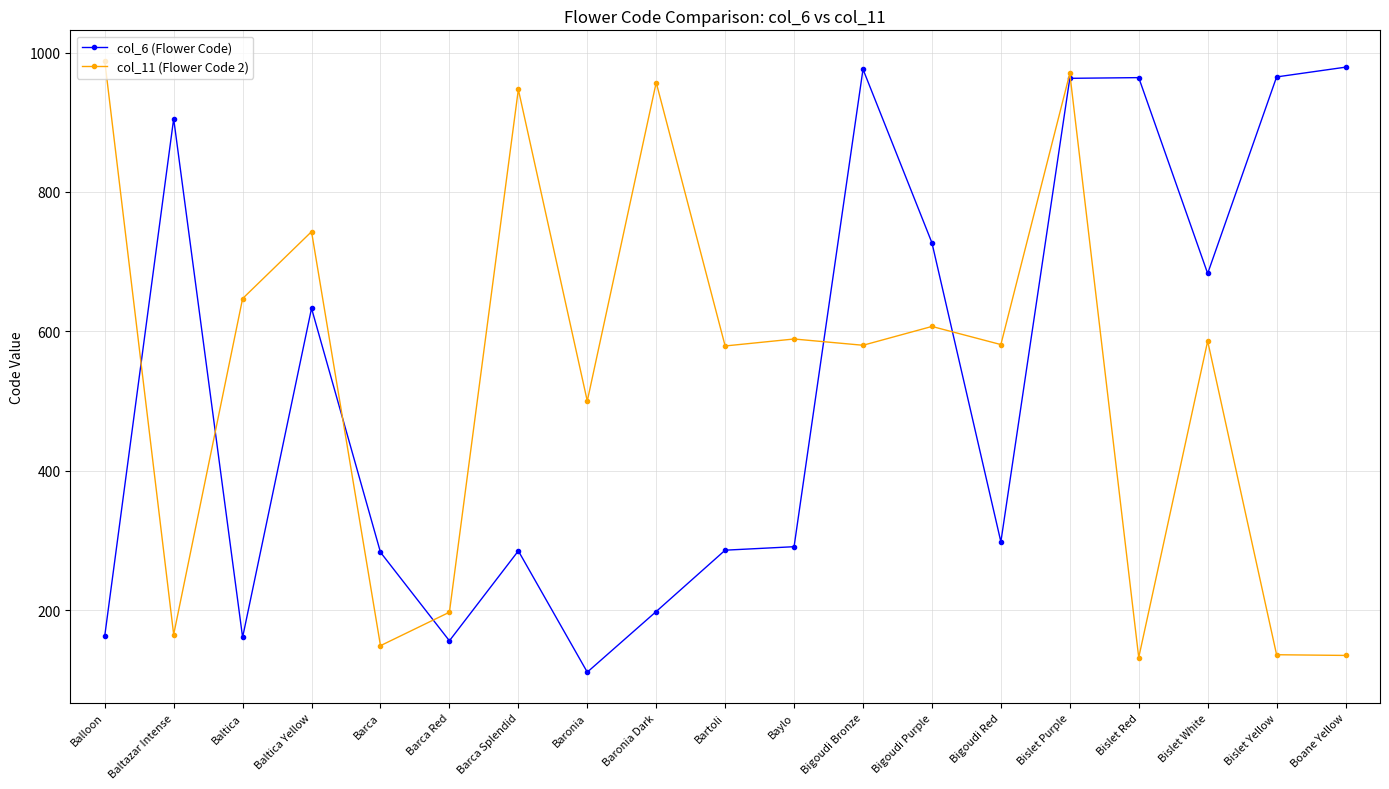

In col_11 (Flower Code 2), how many points are higher than both neighbors (excluding endpoints)?

7